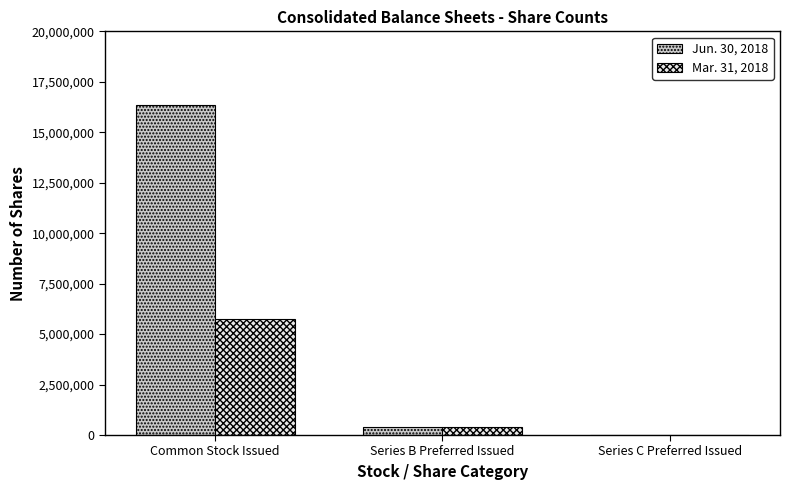

The value of Mar. 31, 2018 at Common Stock Issued is 10268508. True or false?

False